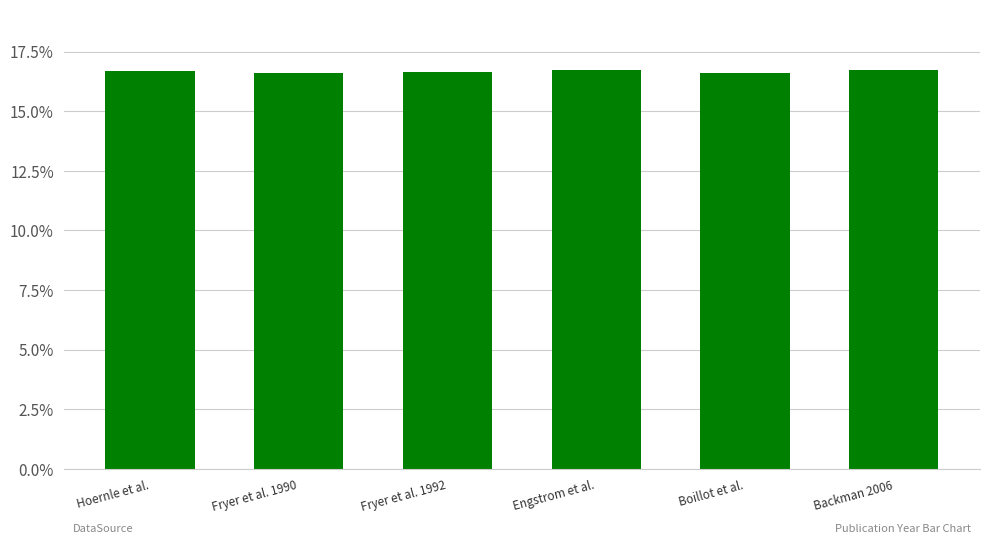

The value at Hoernle et al. is 24.8. True or false?

False